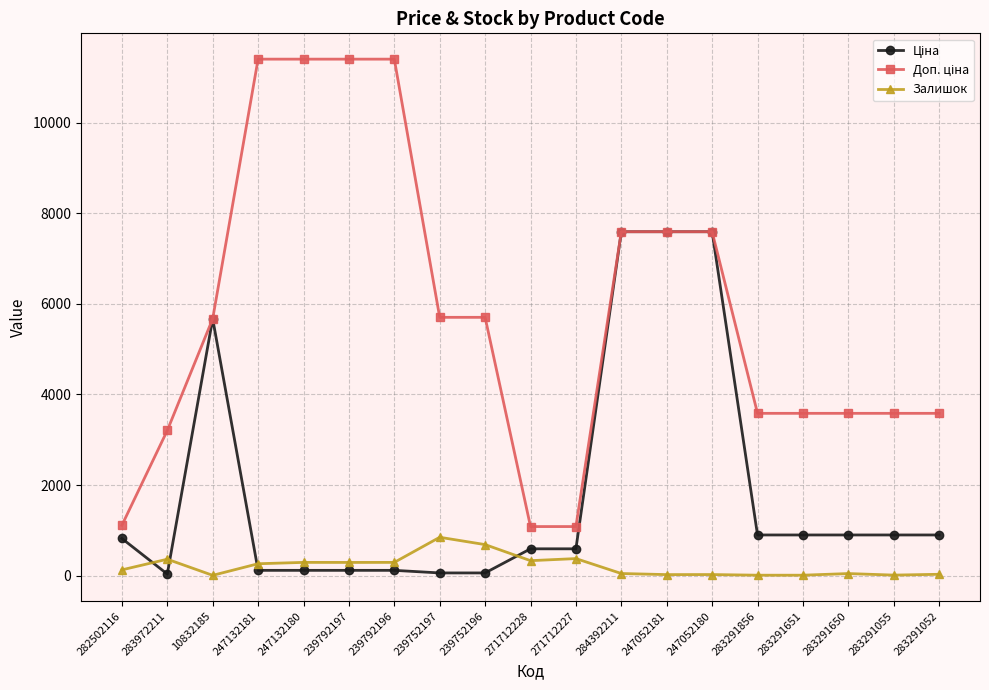

Is it true that Залишок equals 20.0 at 247052181?

True